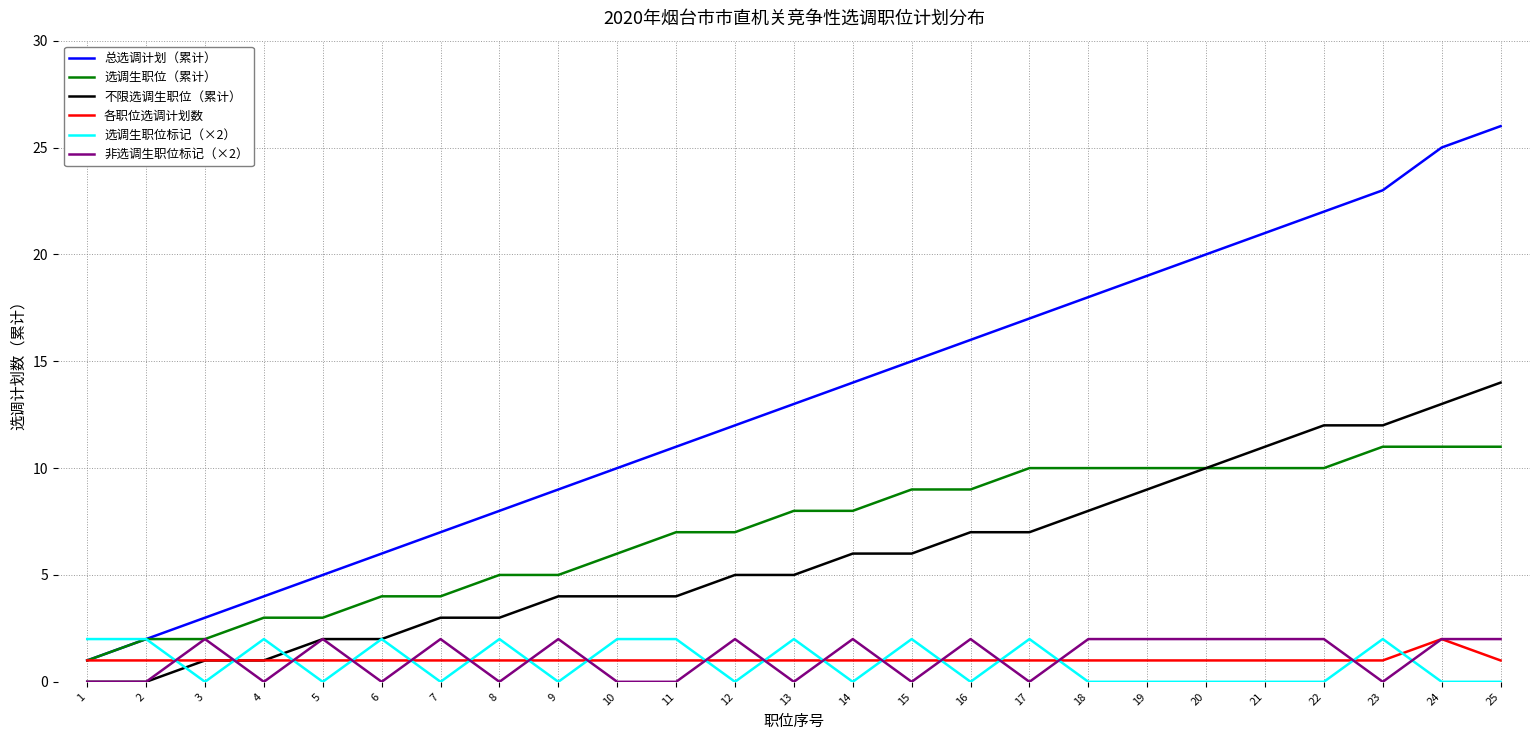

What is the greatest value displayed?

26